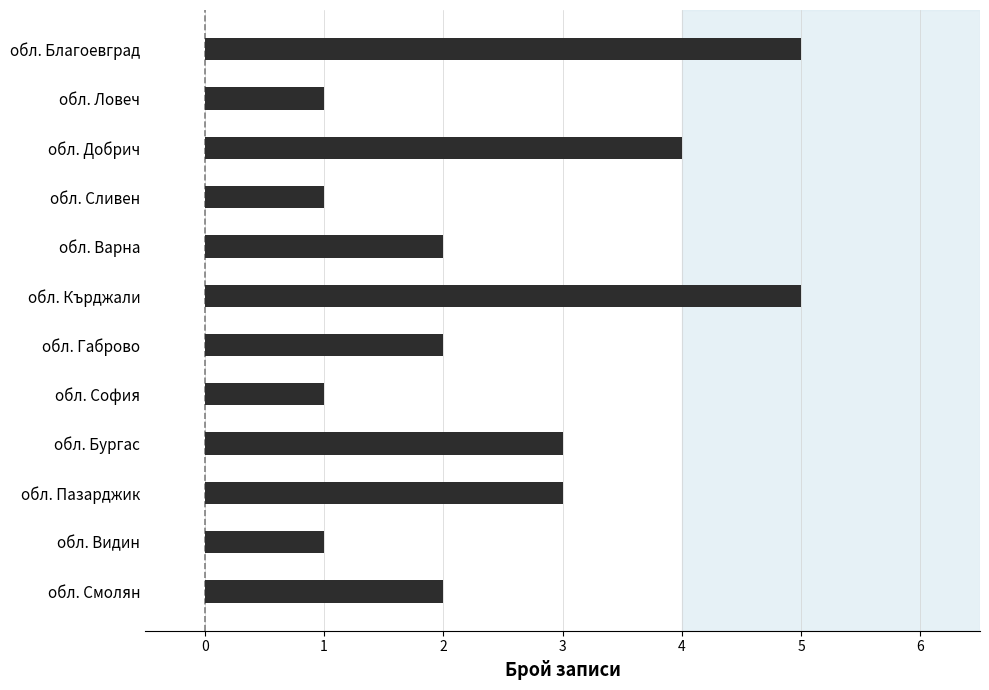

What is the label of the 11th bar from the bottom?

обл. Ловеч